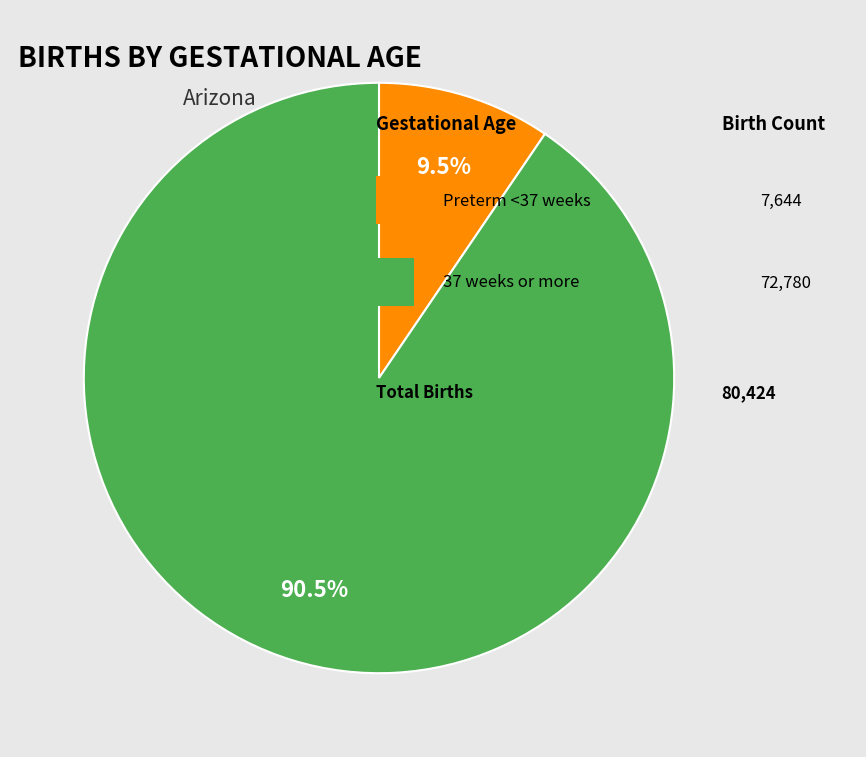

How many segments does this pie chart have?

2